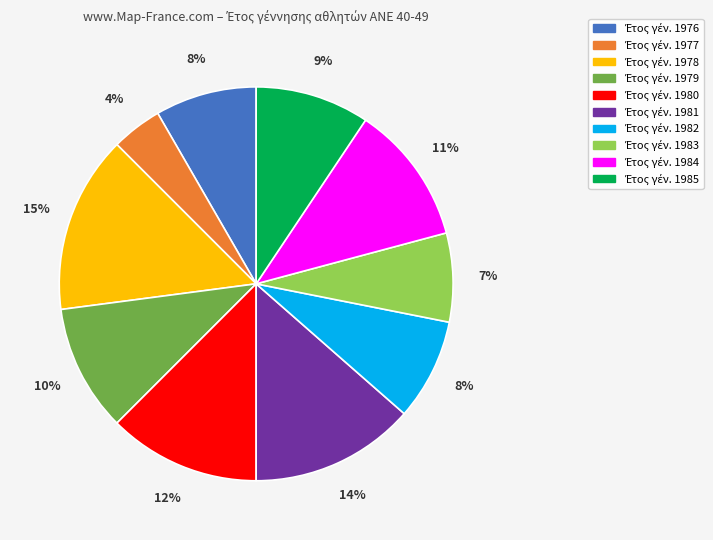

To the nearest percent, what is the average slice percentage?

10%